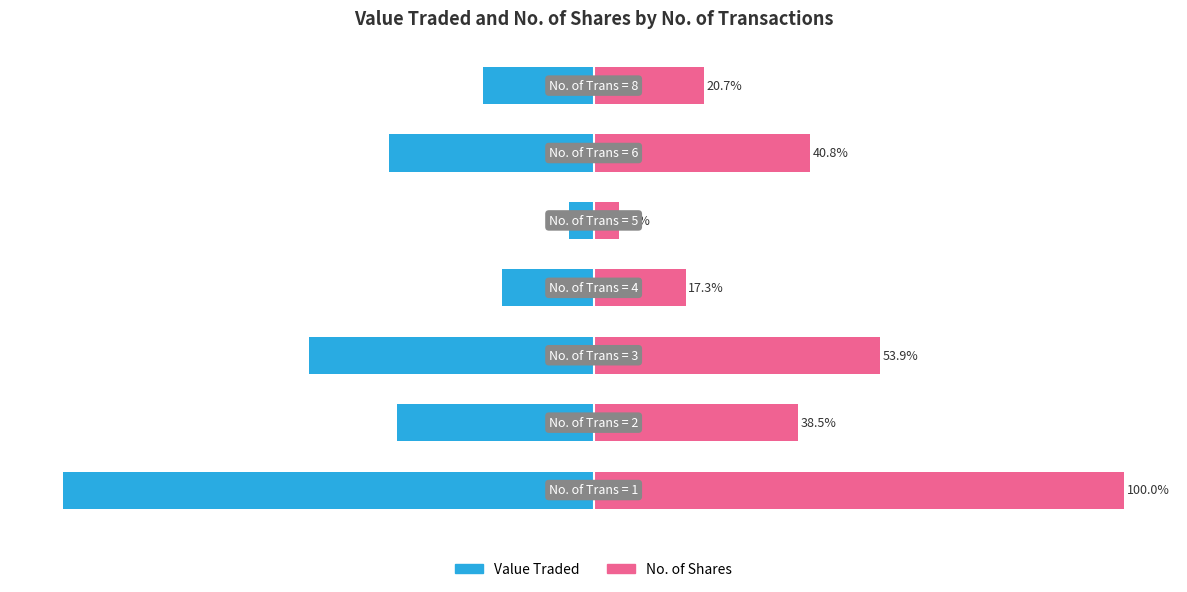

What position from the left is 25?

7